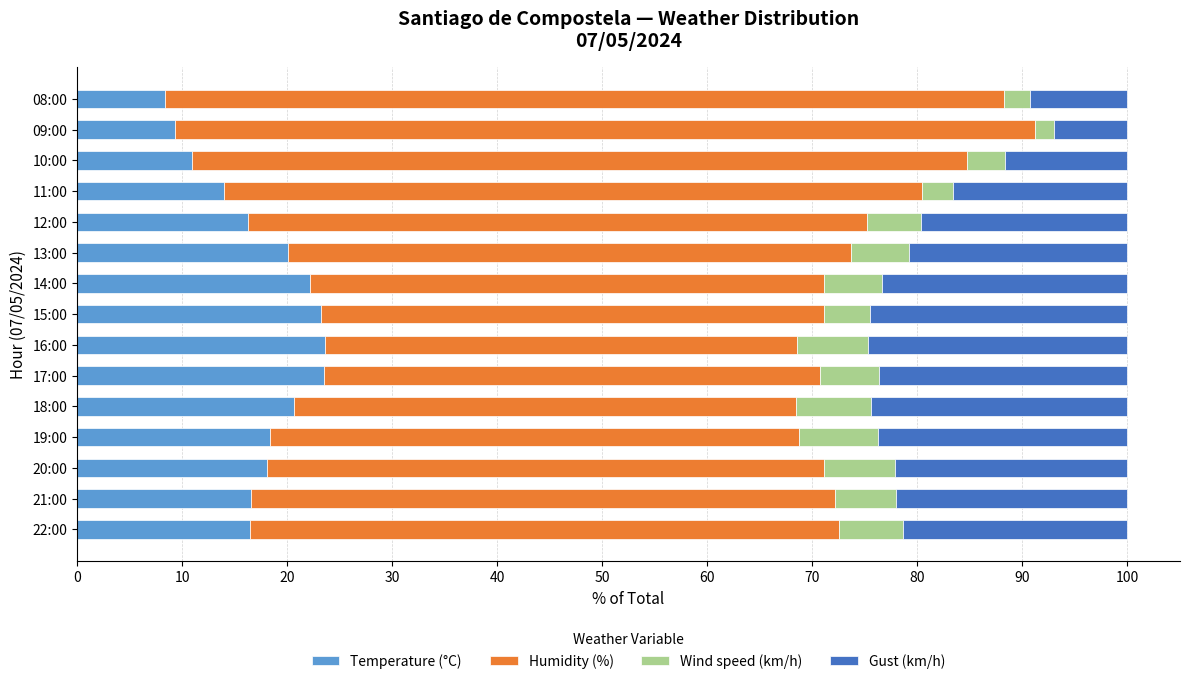

What is the total value across all series at 14:00?

100.0